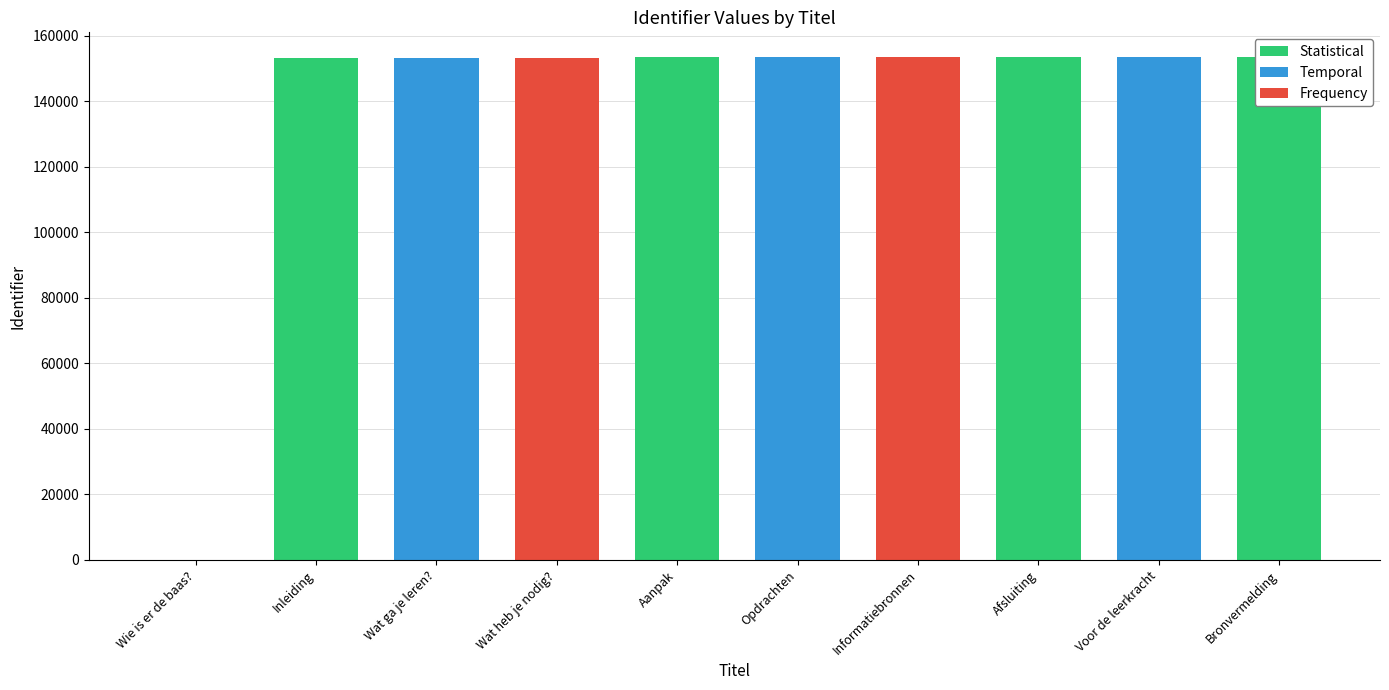

Approximately how many times larger is the value at Wat heb je nodig? compared to Voor de leerkracht?

1.0